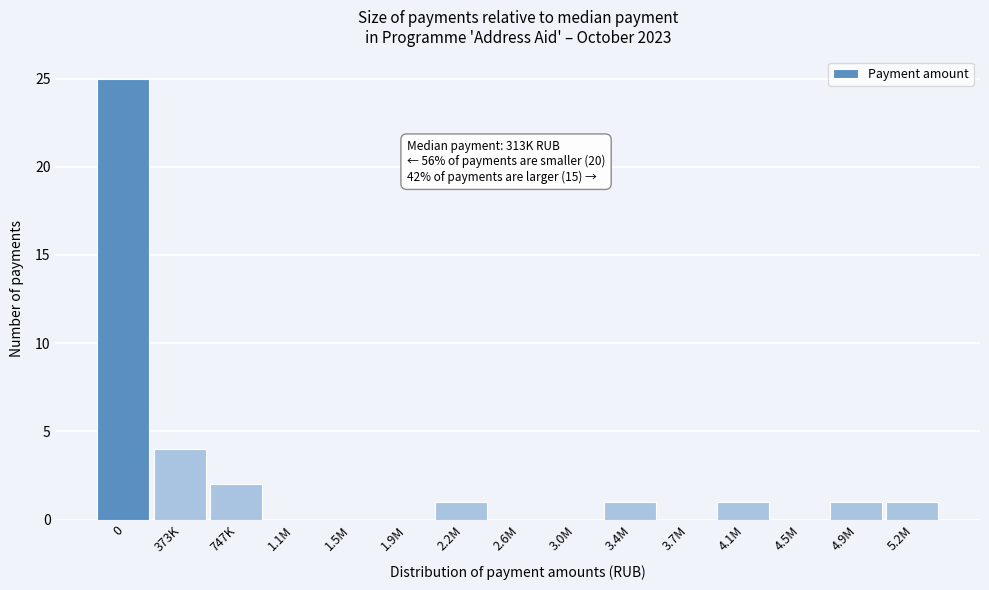

Reading right to left, extract all data points from this chart.

5.2M=1	4.9M=1	4.5M=0	4.1M=1	3.7M=0	3.4M=1	3.0M=0	2.6M=0	2.2M=1	1.9M=0	1.5M=0	1.1M=0	747K=2	373K=4	0=25